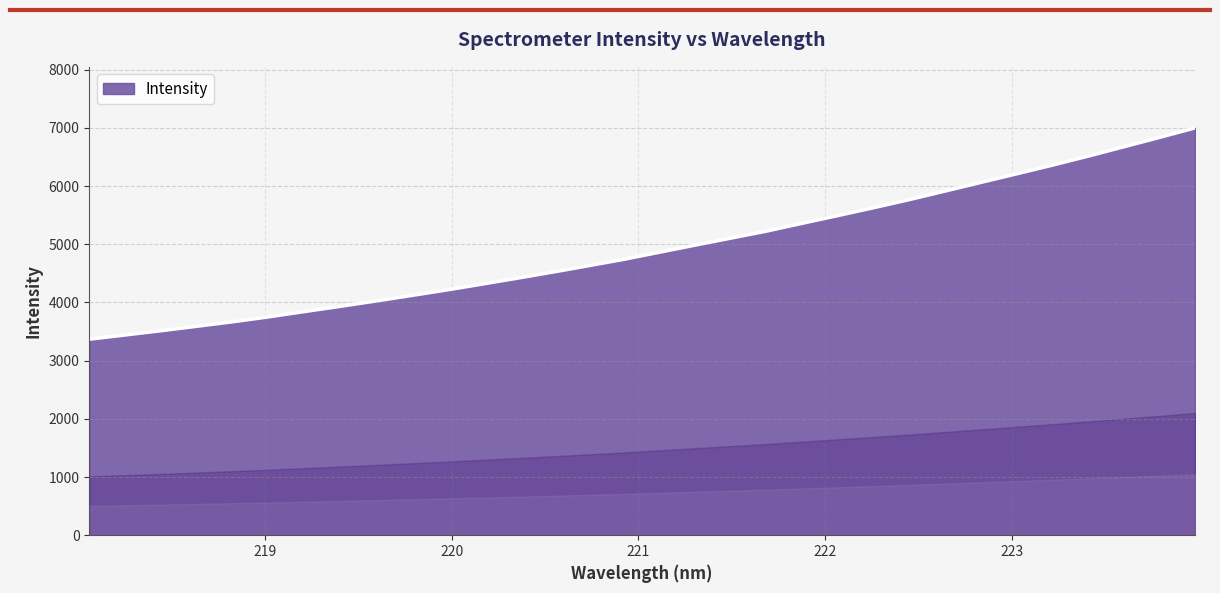

What is the minimum value shown in the chart?

3367.7